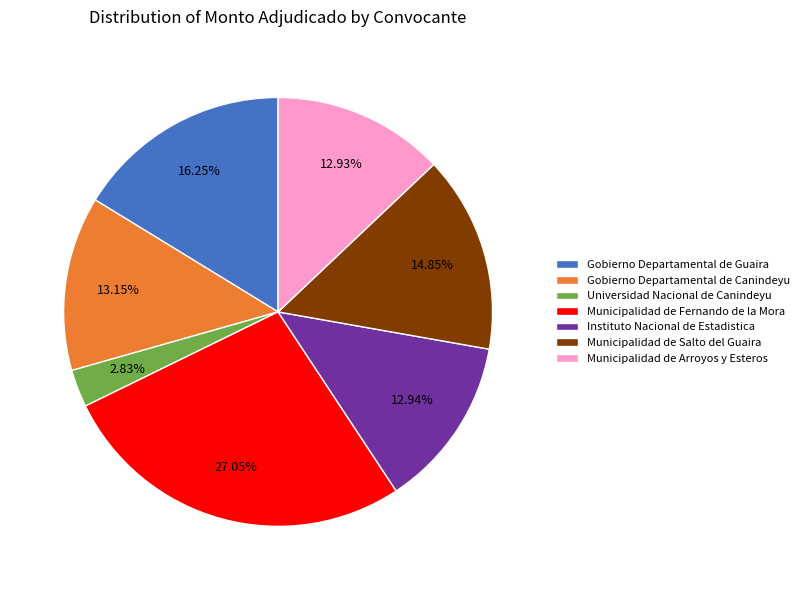

Which slice is the smallest?

Universidad Nacional de Canindeyu